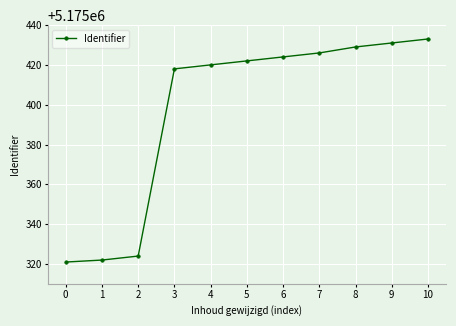

What is the difference between the maximum and minimum values?

112